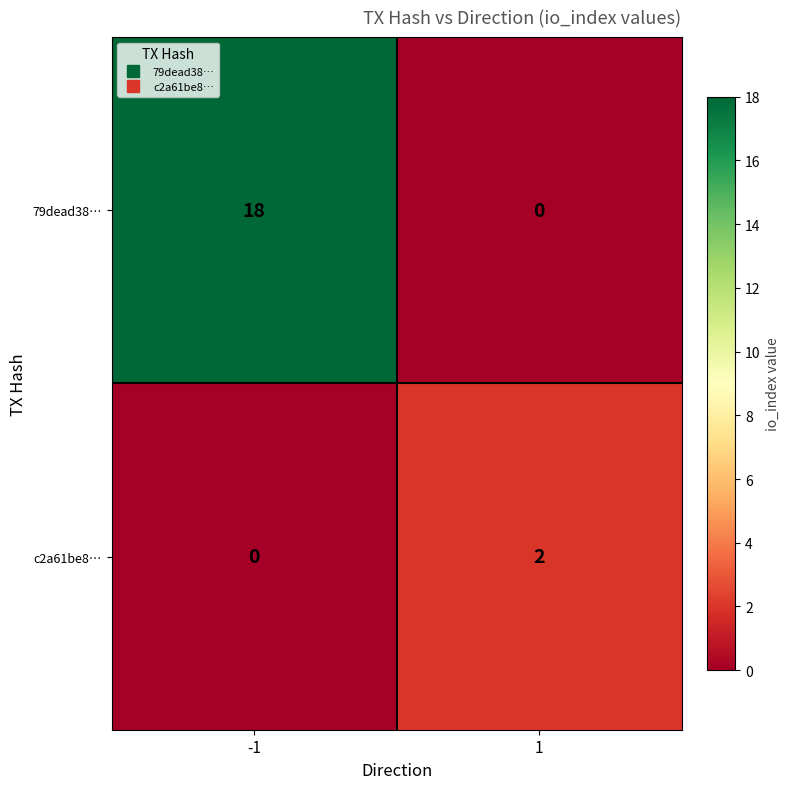

The value of 79dead38… at 1 is -7. True or false?

False